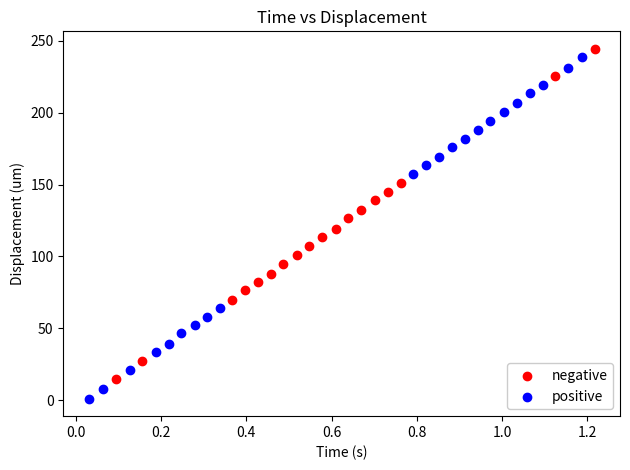

What are all the series names shown in the legend?

negative, positive